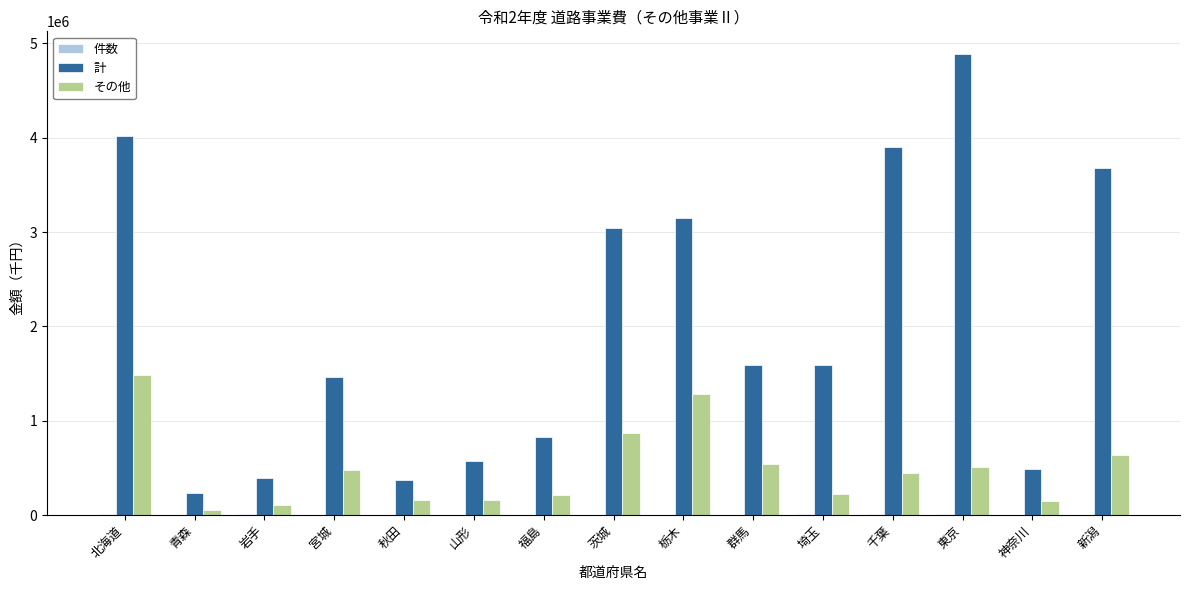

Are the bars grouped side by side (vs. stacked)?

Yes